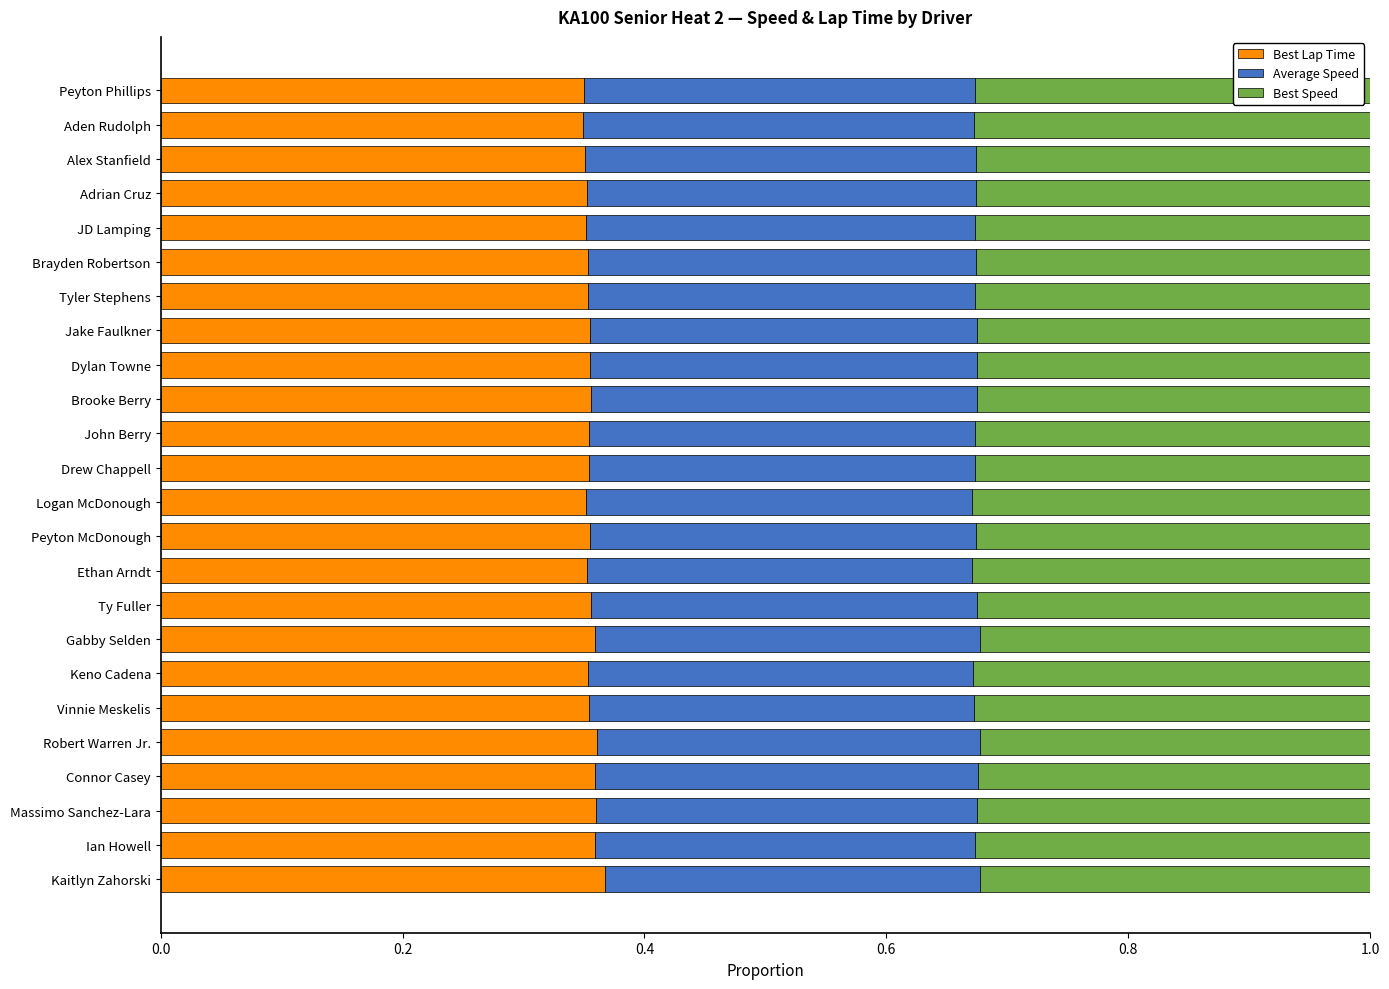

What is the total value across all series at Peyton McDonough?

1.0